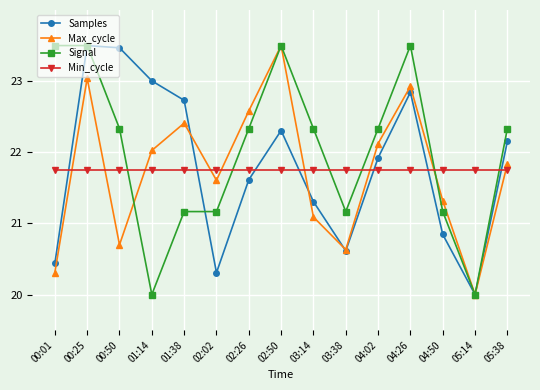

How many lines are shown in the chart?

4